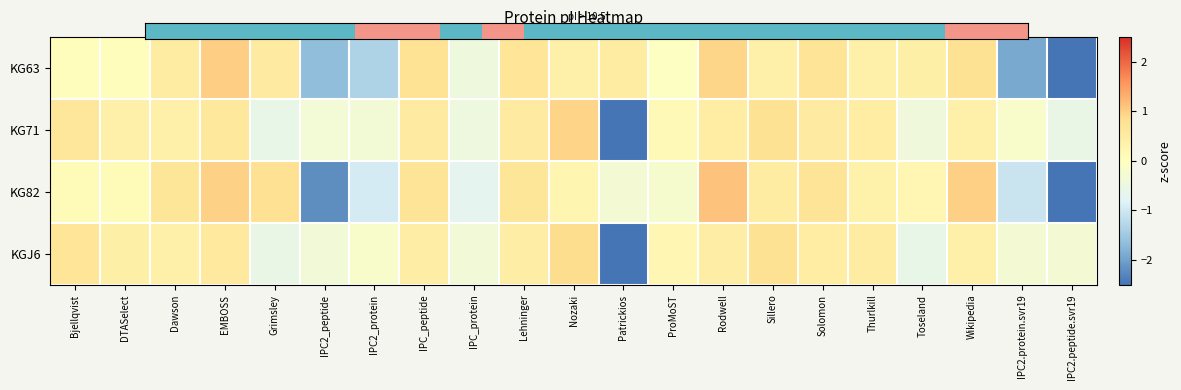

Which category has the lowest value across all series?

Patrickios